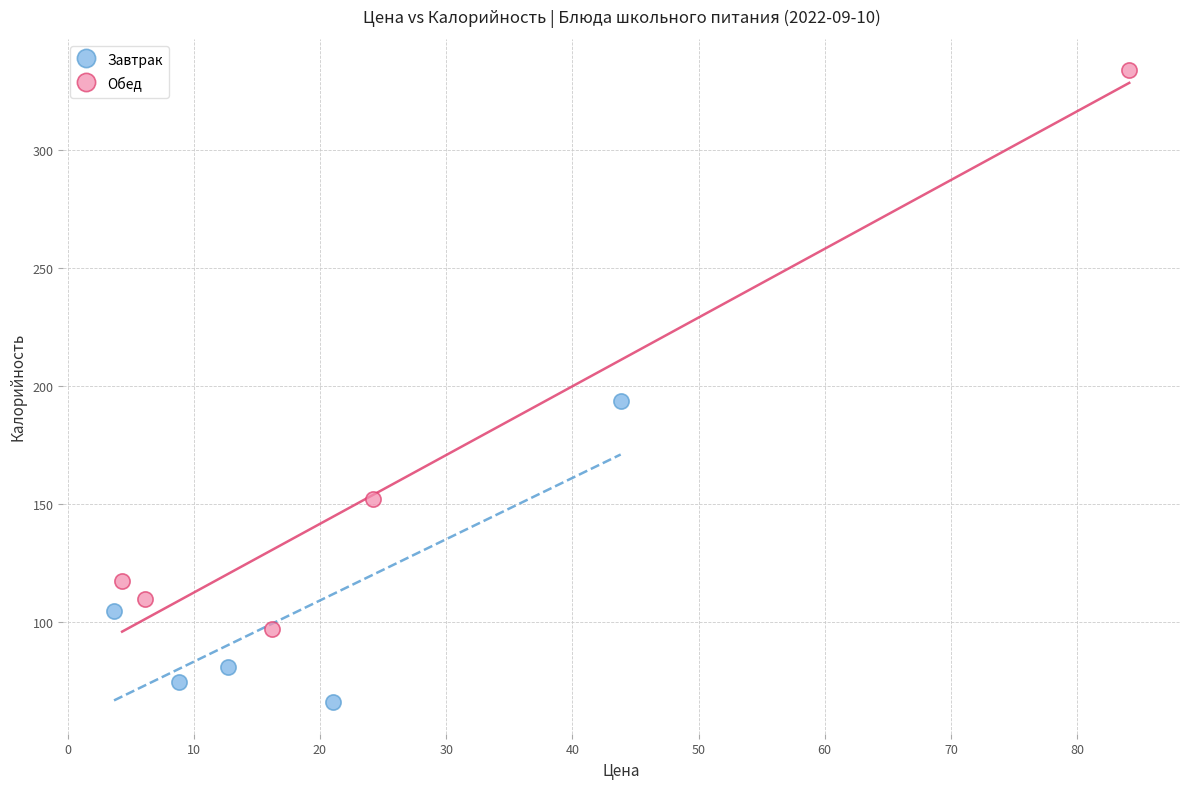

Which series contains the lowest Y value?

Завтрак